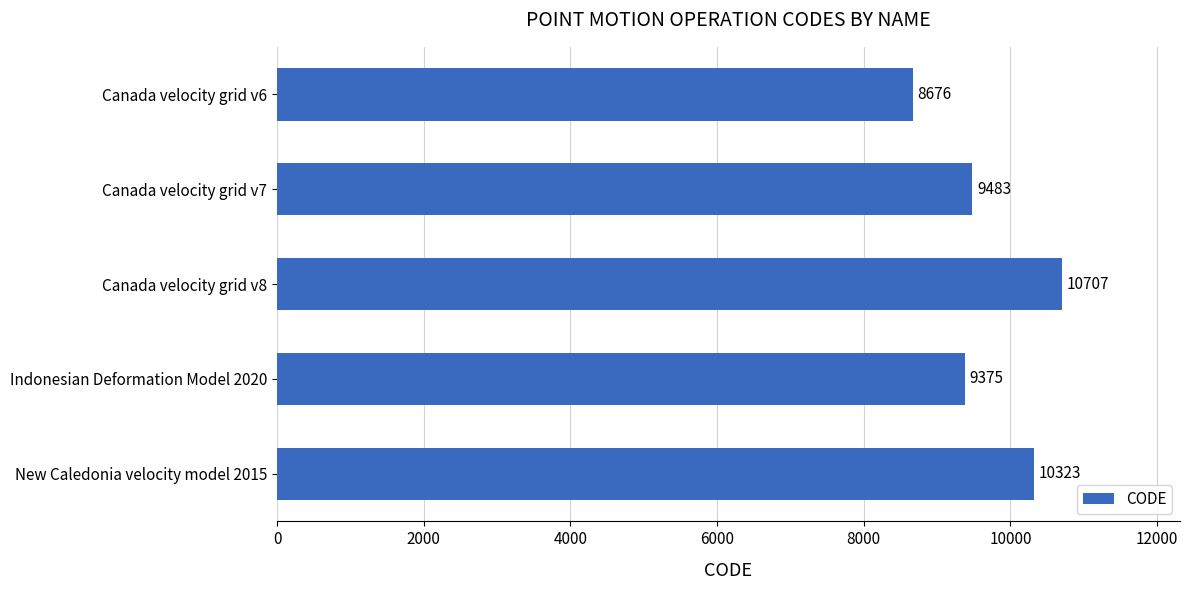

Reading top to bottom, what are all the values shown in this chart?

Canada velocity grid v6=8676	Canada velocity grid v7=9483	Canada velocity grid v8=10707	Indonesian Deformation Model 2020=9375	New Caledonia velocity model 2015=10323